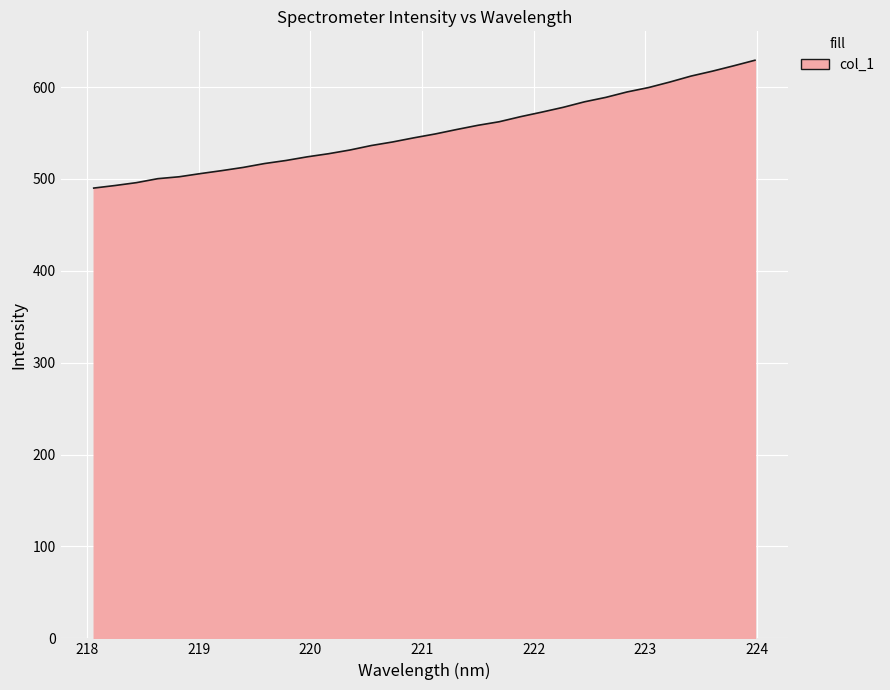

Count the number of categories in the chart.

32